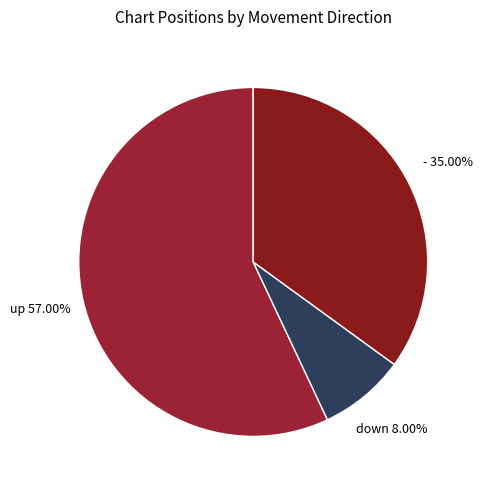

Count the number of slices in the pie.

3